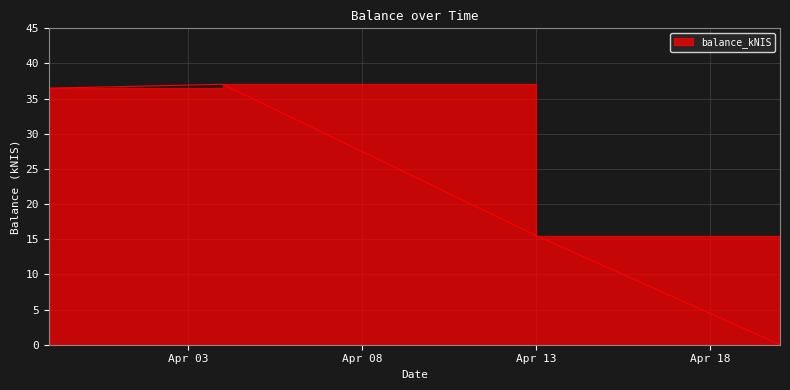

What is the maximum value shown in the chart?

37.0